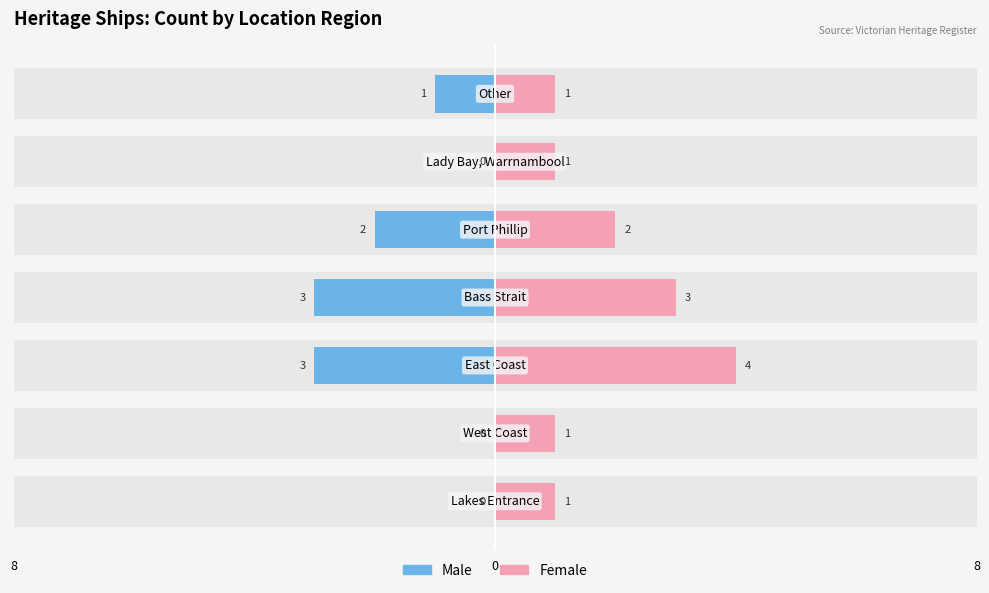

What is the total value across all series at 5?

1